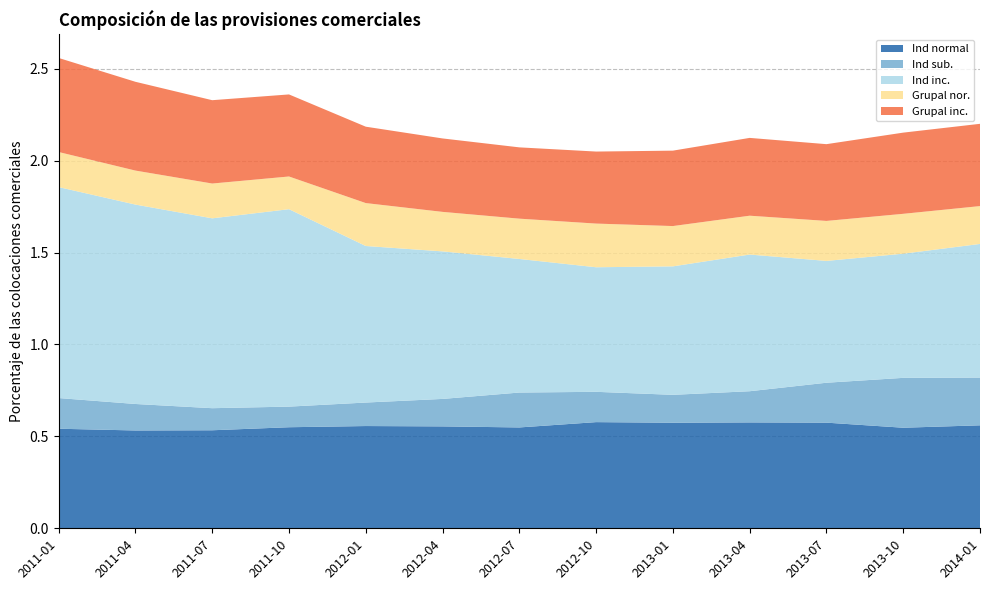

Reading left to right, list all the values displayed in this chart.

Ind normal: 2011-01=0.5	2011-04=0.5	2011-07=0.5	2011-10=0.5	2012-01=0.6	2012-04=0.6	2012-07=0.5	2012-10=0.6	2013-01=0.6	2013-04=0.6	2013-07=0.6	2013-10=0.5	2014-01=0.6
Ind sub.: 2011-01=0.2	2011-04=0.1	2011-07=0.1	2011-10=0.1	2012-01=0.1	2012-04=0.1	2012-07=0.2	2012-10=0.2	2013-01=0.2	2013-04=0.2	2013-07=0.2	2013-10=0.3	2014-01=0.3
Ind inc.: 2011-01=1.1	2011-04=1.1	2011-07=1.0	2011-10=1.1	2012-01=0.9	2012-04=0.8	2012-07=0.7	2012-10=0.7	2013-01=0.7	2013-04=0.7	2013-07=0.7	2013-10=0.7	2014-01=0.7
Grupal nor.: 2011-01=0.2	2011-04=0.2	2011-07=0.2	2011-10=0.2	2012-01=0.2	2012-04=0.2	2012-07=0.2	2012-10=0.2	2013-01=0.2	2013-04=0.2	2013-07=0.2	2013-10=0.2	2014-01=0.2
Grupal inc.: 2011-01=0.5	2011-04=0.5	2011-07=0.5	2011-10=0.4	2012-01=0.4	2012-04=0.4	2012-07=0.4	2012-10=0.4	2013-01=0.4	2013-04=0.4	2013-07=0.4	2013-10=0.4	2014-01=0.4